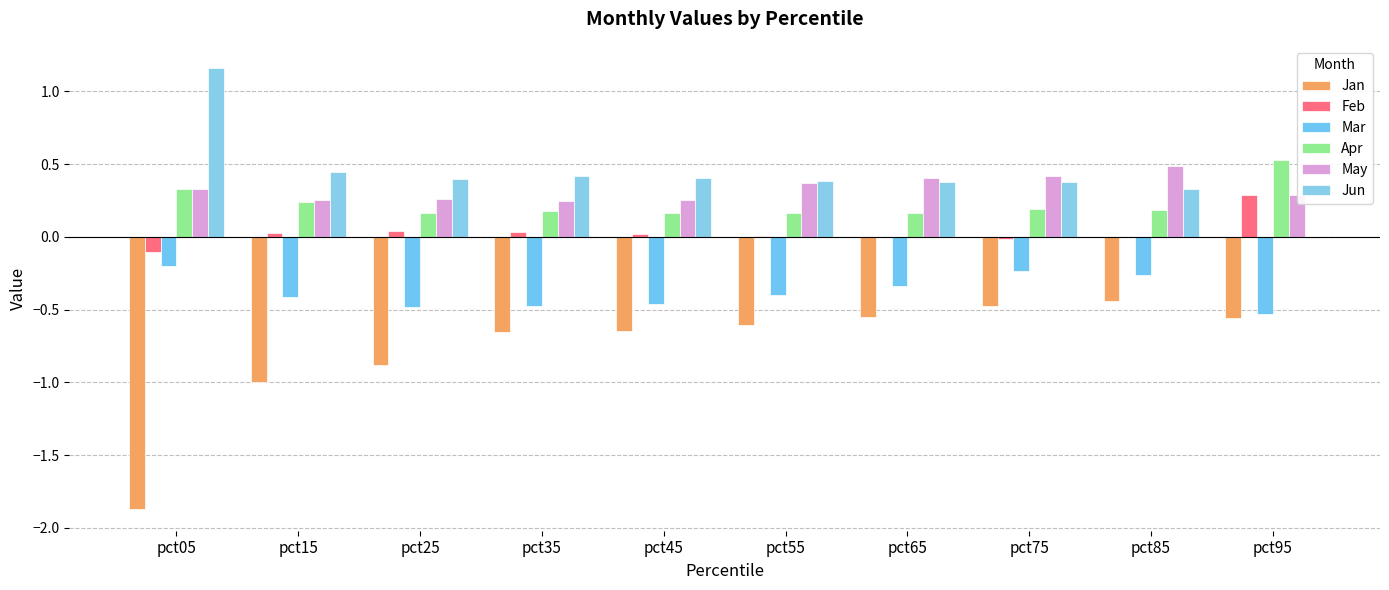

How many series are shown in this chart?

6